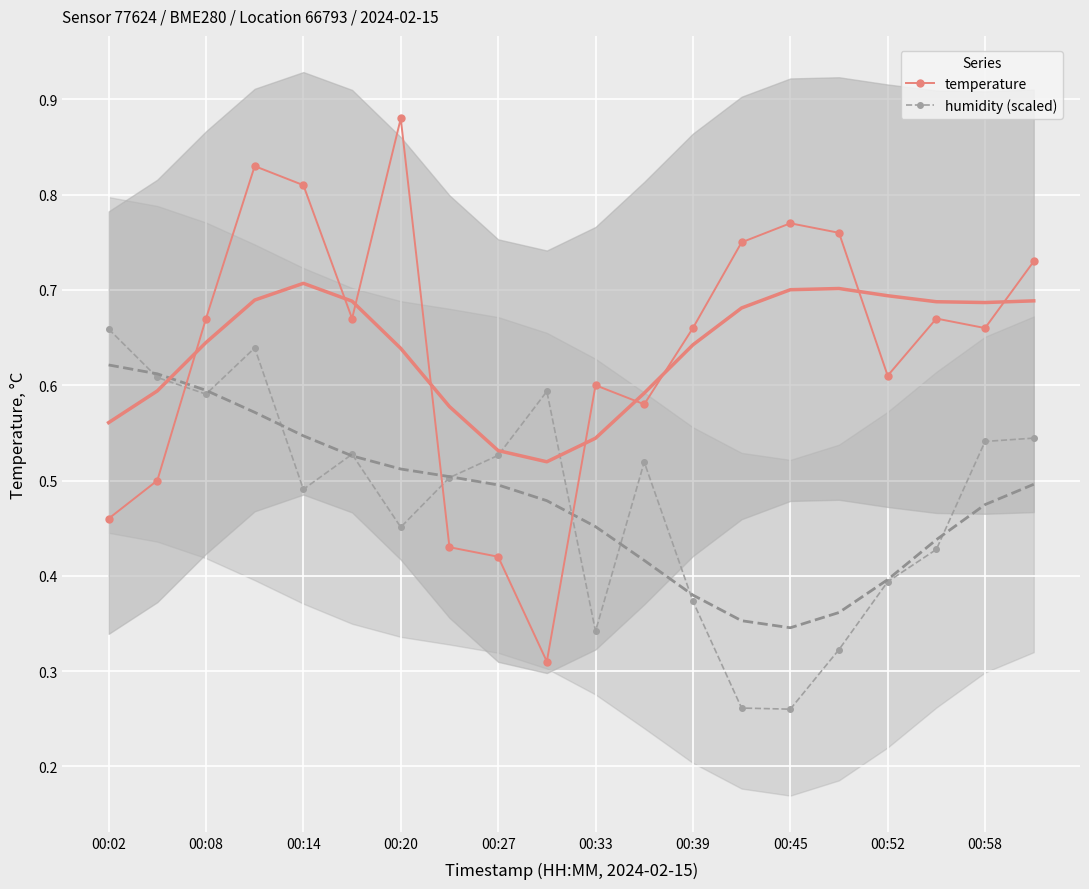

Where is the first local minimum for humidity (scaled)?

00:08